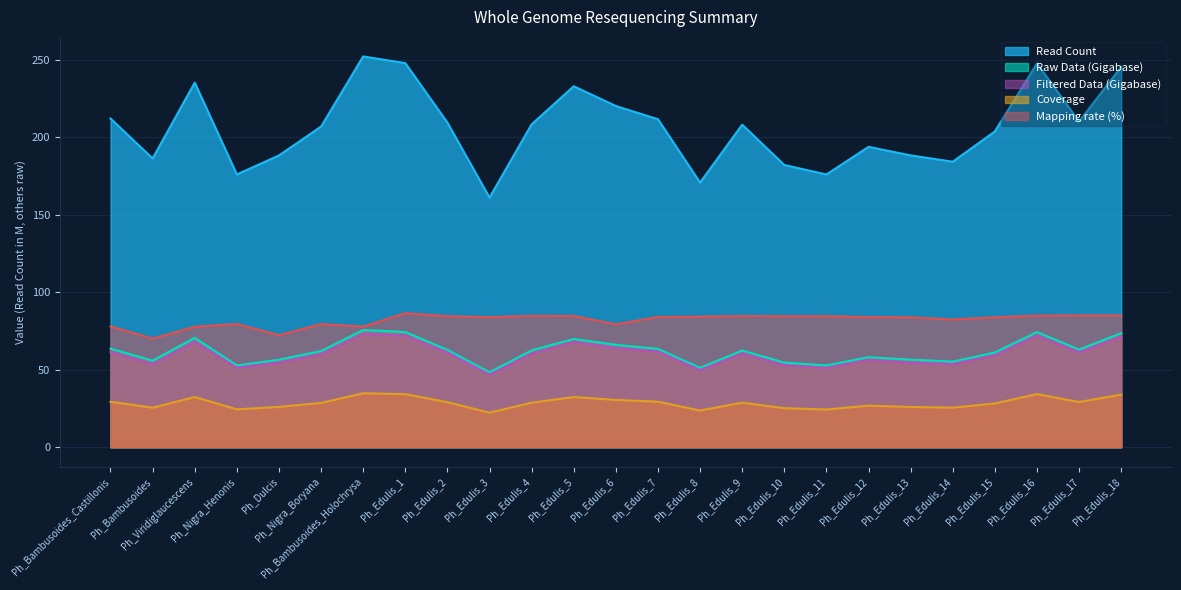

Where is the first local maximum for Read Count?

Ph_Viridiglaucescens